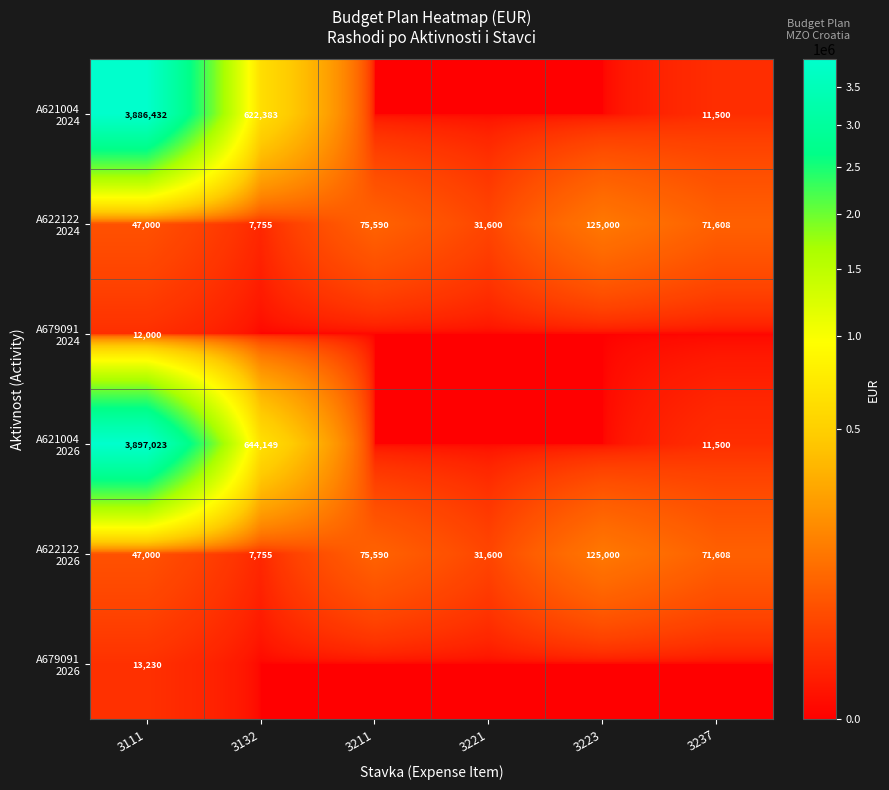

What is the difference between the A621004 2024 values at 3111 and 3211?

3886432